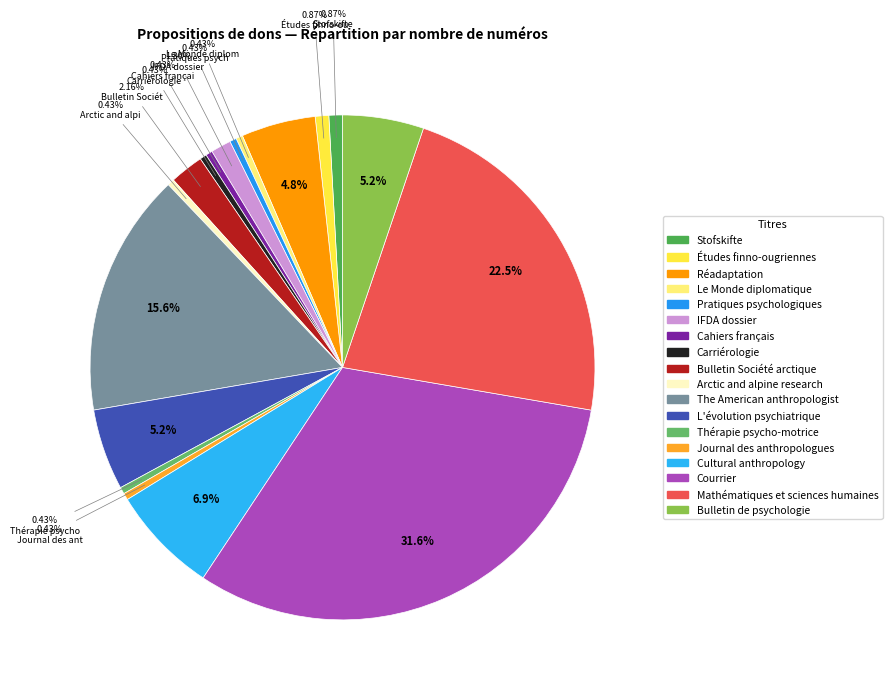

What percentage do Mathématiques et sciences humaines and Arctic and alpine research together represent?

22.9%